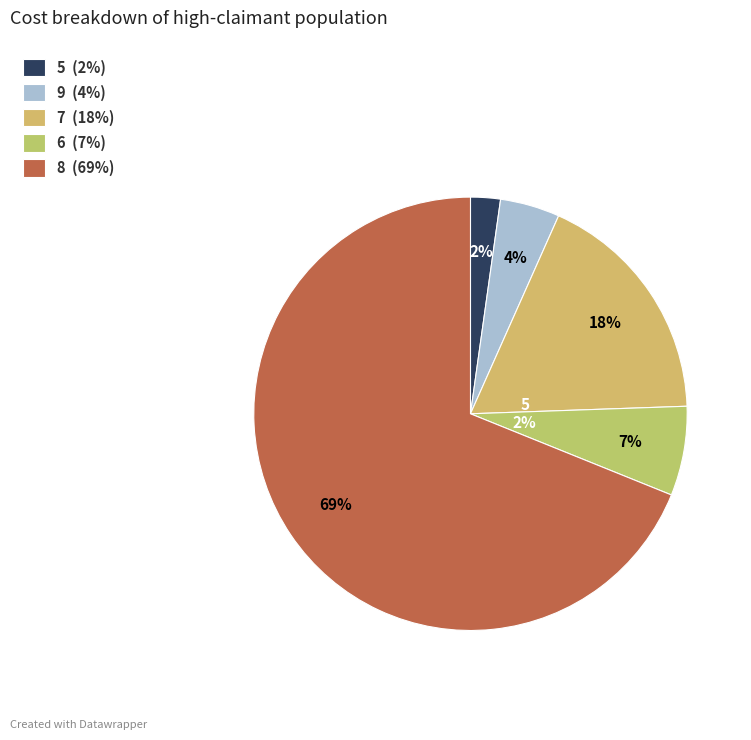

How much of the chart is everything except 5?

97.8%